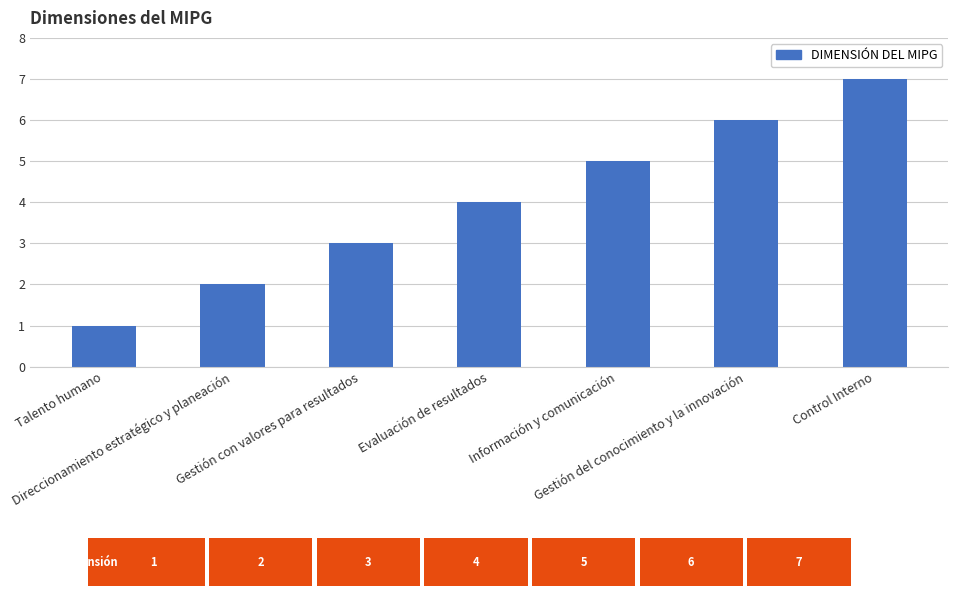

Is it true that the value at Control Interno is 11?

False